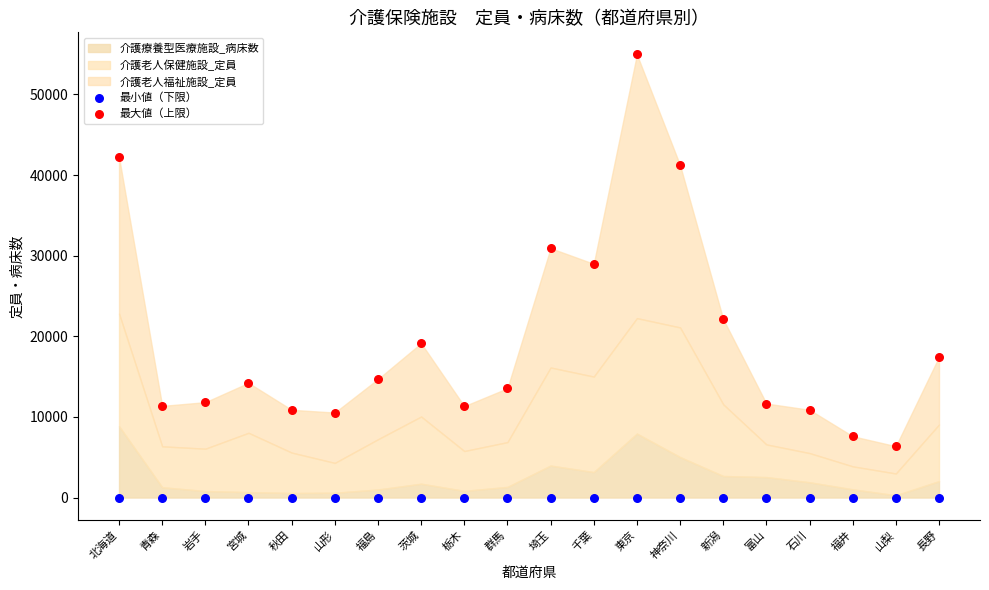

Across all series, what Y value is closest to 27480?

28993